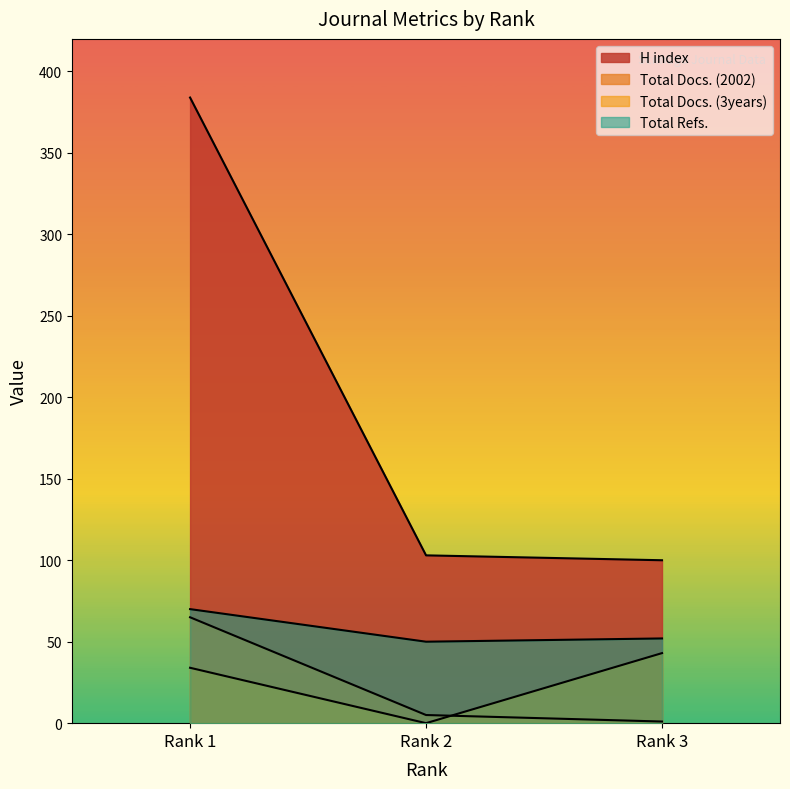

True or false: Total Docs. (2002) has a value of 8 at Rank 2.

False